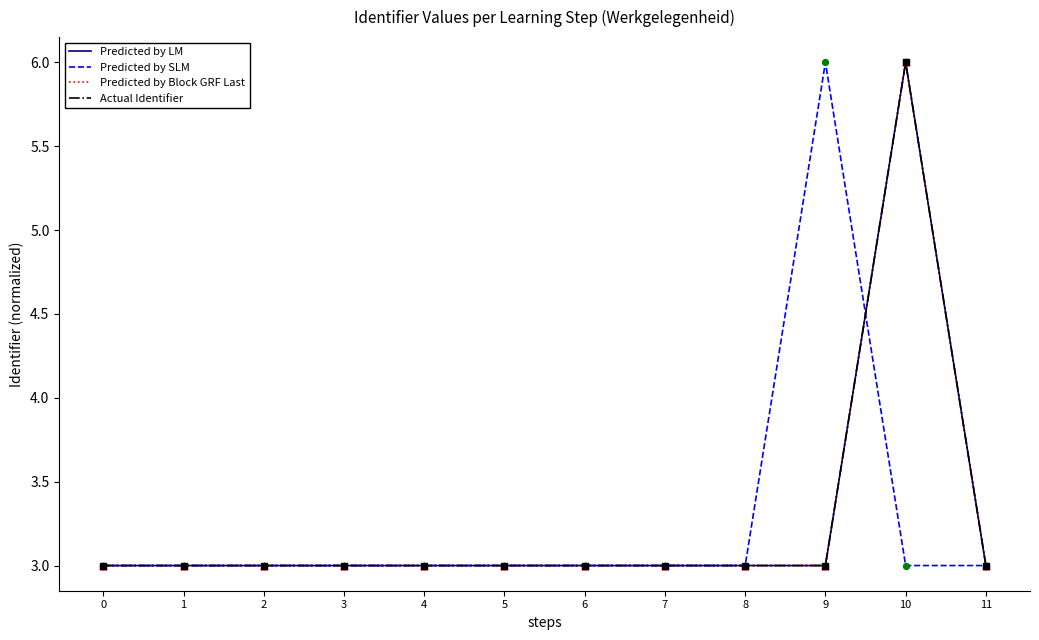

What is the total value across all series at 0?

12.0